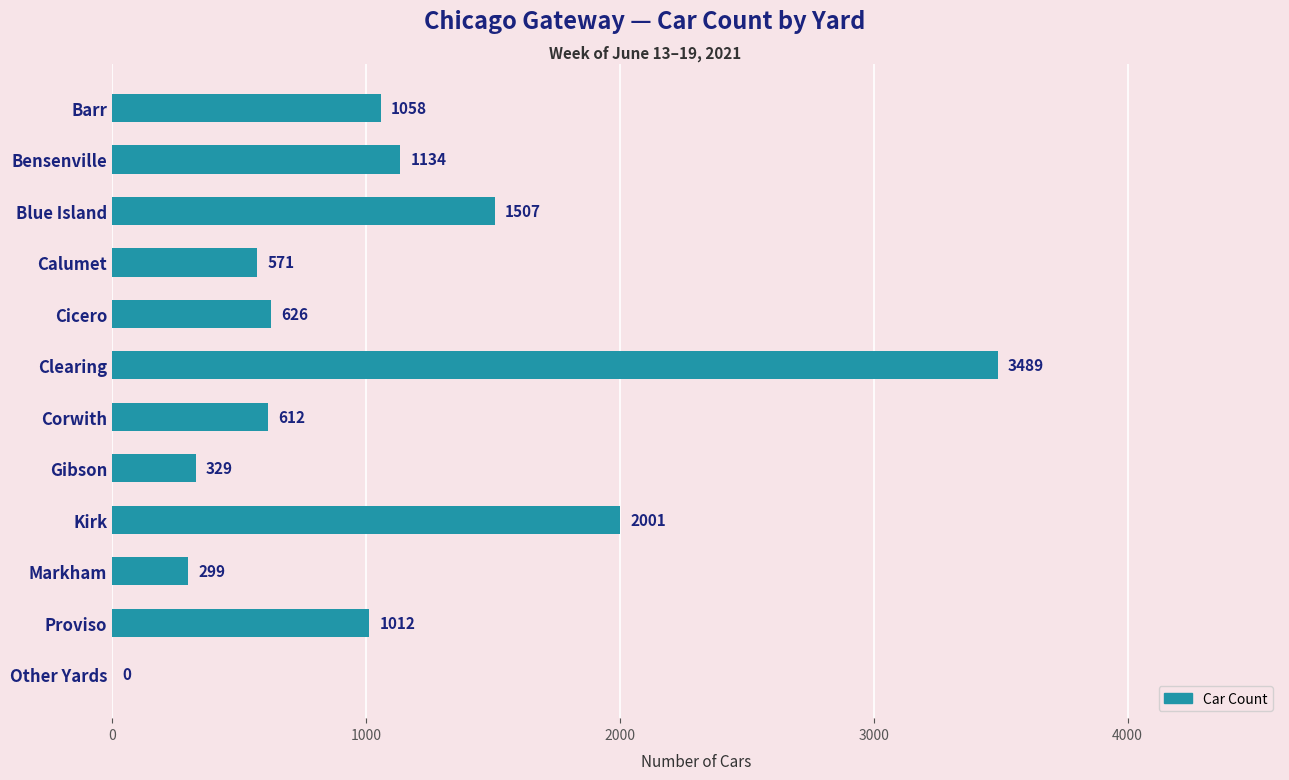

Which category has the highest value across all series?

Clearing